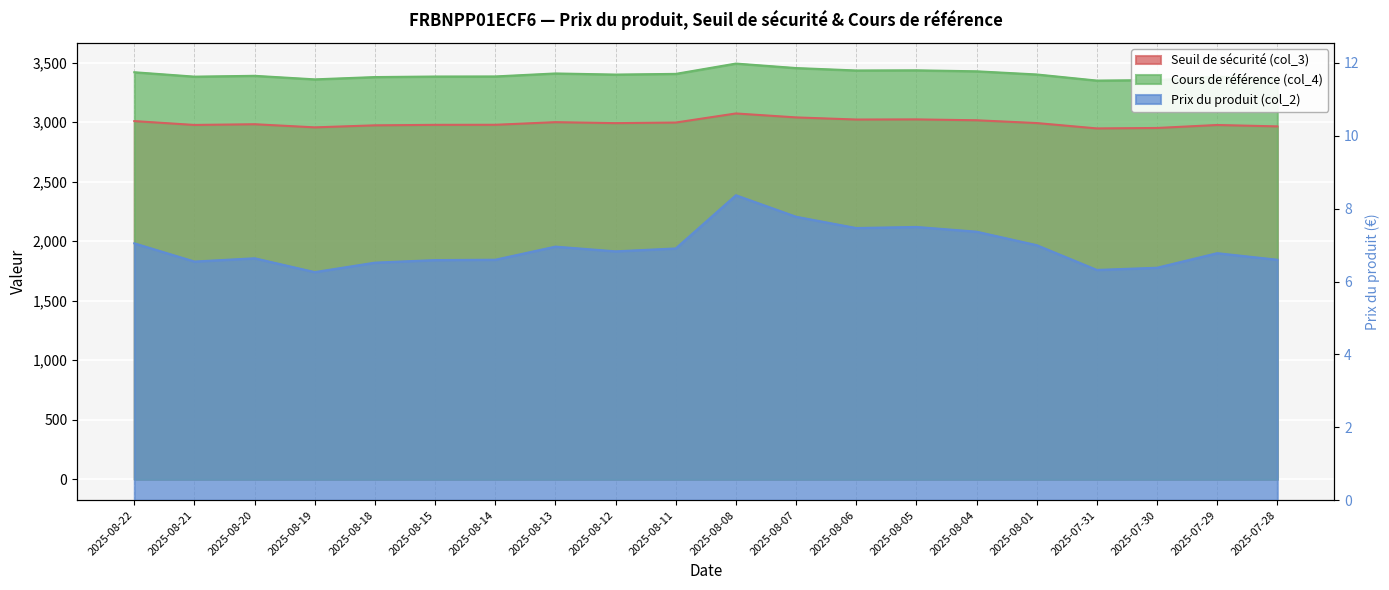

Reading left to right, list all the values displayed in this chart.

Seuil de sécurité (col_3): 3008.3	2975.8	2981.9	2955.7	2972.6	2976.7	2977.2	2999.3	2991.1	2996.1	3072.3	3039.3	3021.4	3022.5	3015.2	2991.8	2946.8	2950.5	2975.5	2963.8
Cours de référence (col_4): 3418.5	3381.6	3388.5	3358.7	3378.0	3382.6	3383.2	3408.3	3399.0	3404.7	3491.3	3453.7	3433.4	3434.7	3426.4	3399.8	3348.6	3352.8	3381.2	3368.0
Prix du produit (col_2): 7.0	6.5	6.6	6.3	6.5	6.6	6.6	7.0	6.8	6.9	8.4	7.8	7.5	7.5	7.4	7.0	6.3	6.4	6.8	6.6